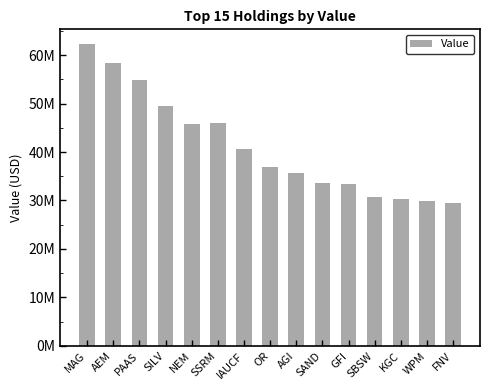

What is the label of the 2nd bar from the left?

AEM